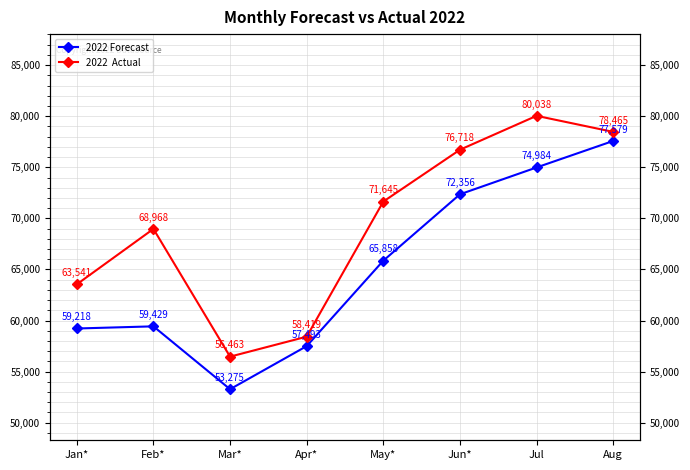

Rank the categories by 2022 Forecast value from highest to lowest.

Aug, Jul, Jun*, May*, Feb*, Jan*, Apr*, Mar*